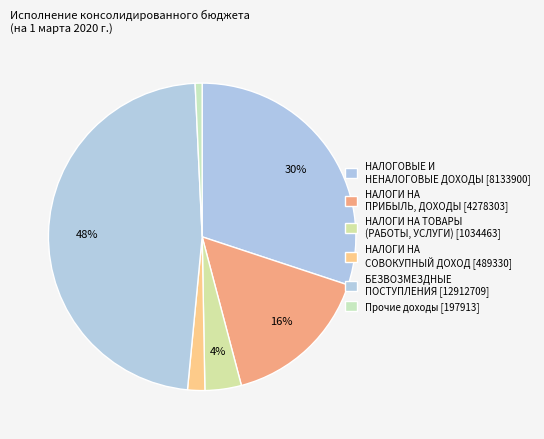

Count the number of slices in the pie.

6